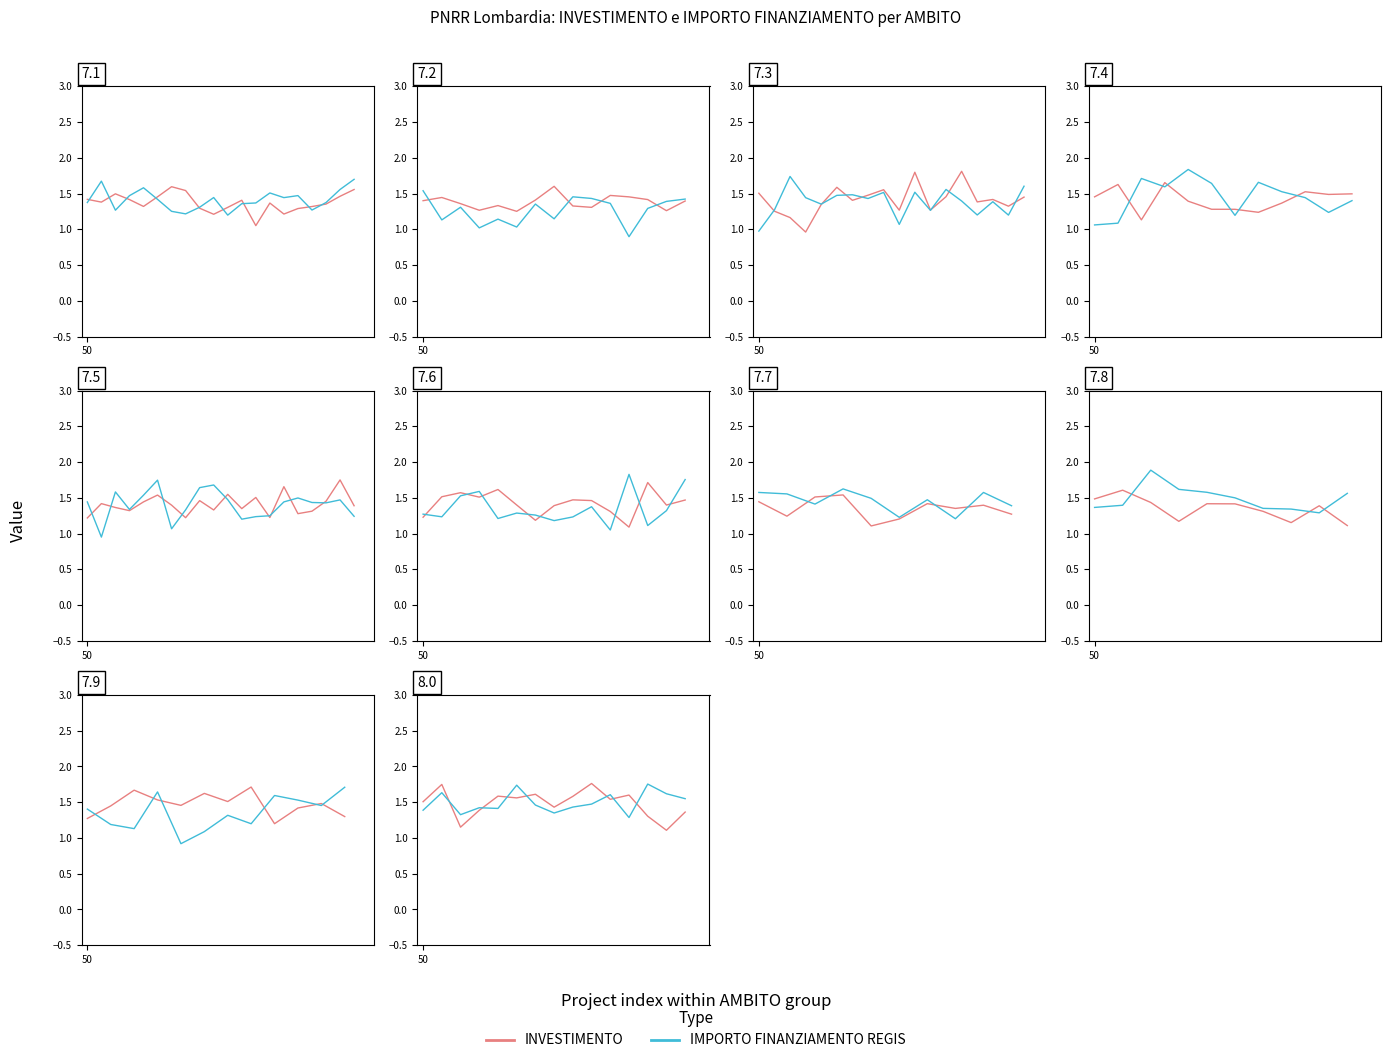

How many interior local peaks does the INVESTIMENTO series have?

5